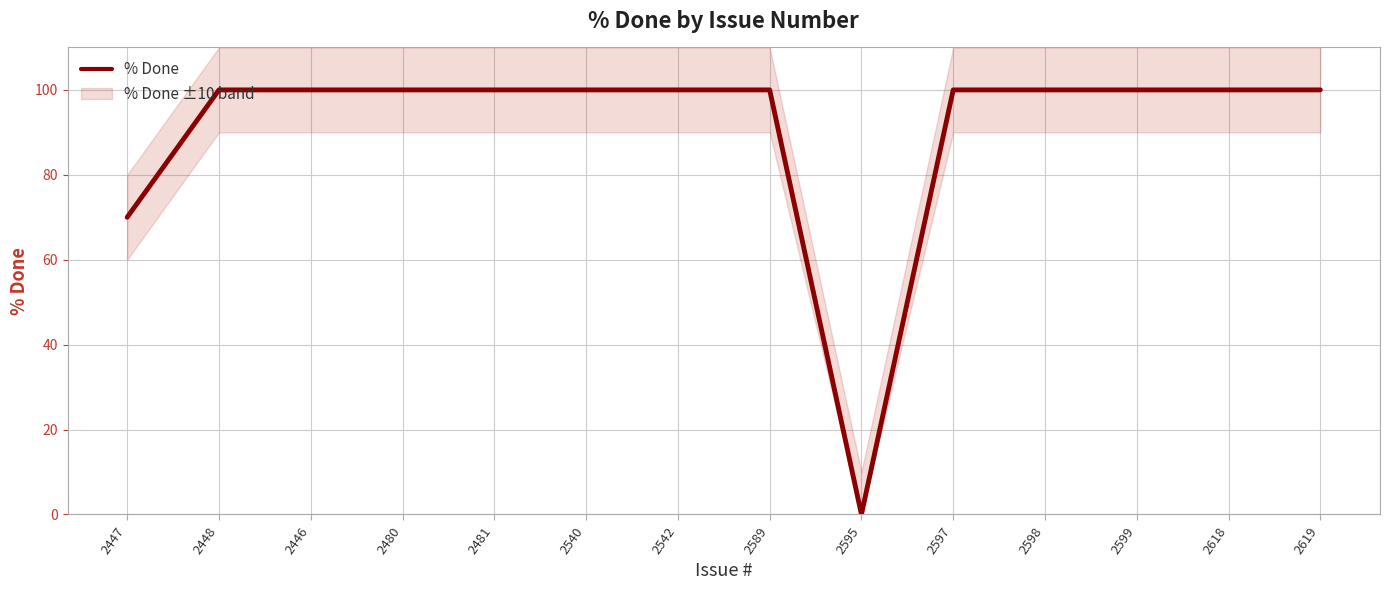

Which label corresponds to the largest value in the chart?

2448